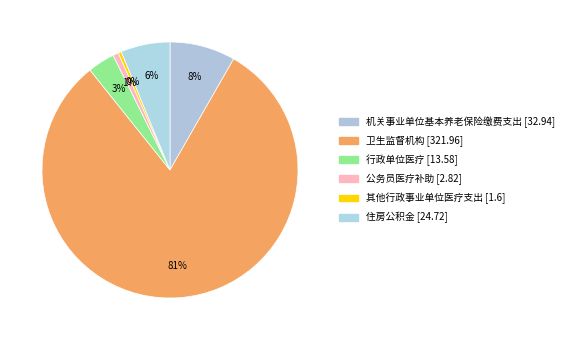

How many segments does this pie chart have?

6